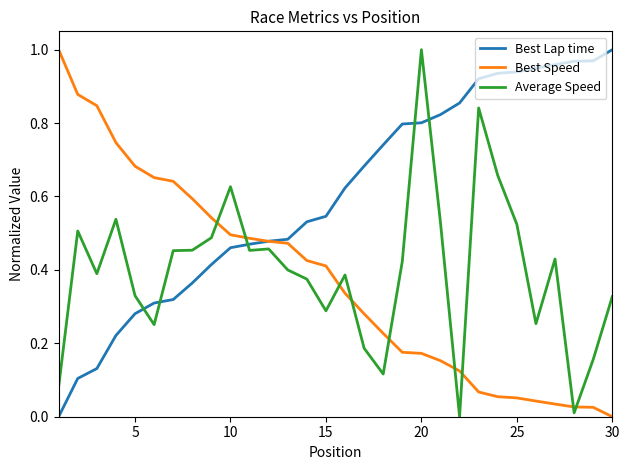

How many lines are shown in the chart?

3